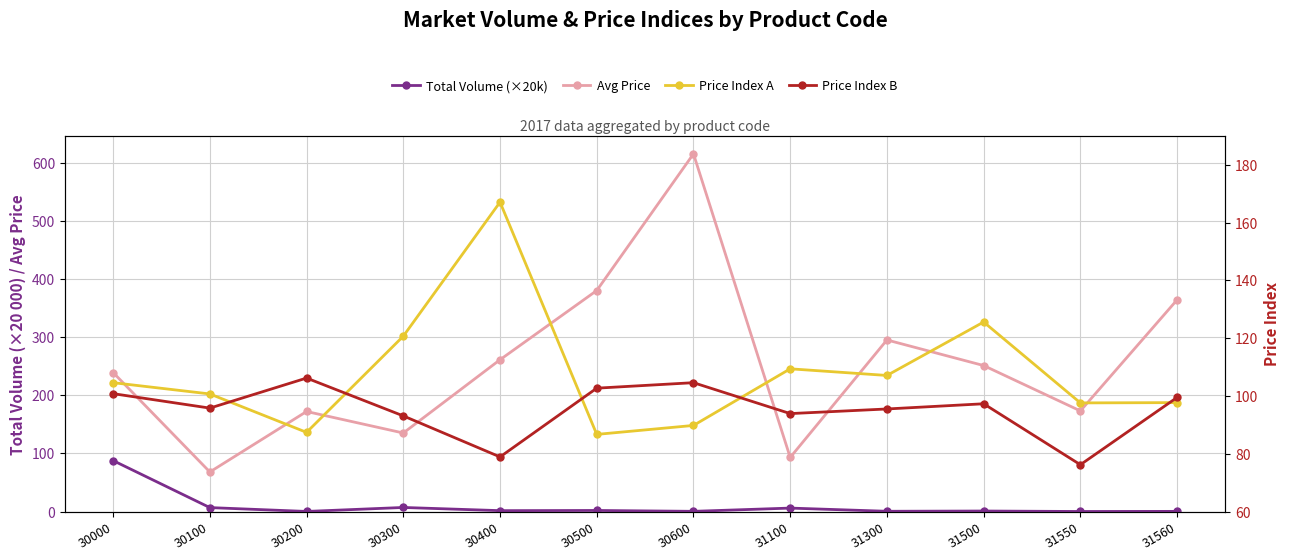

How many data points in Price Index A are less than 104?

6